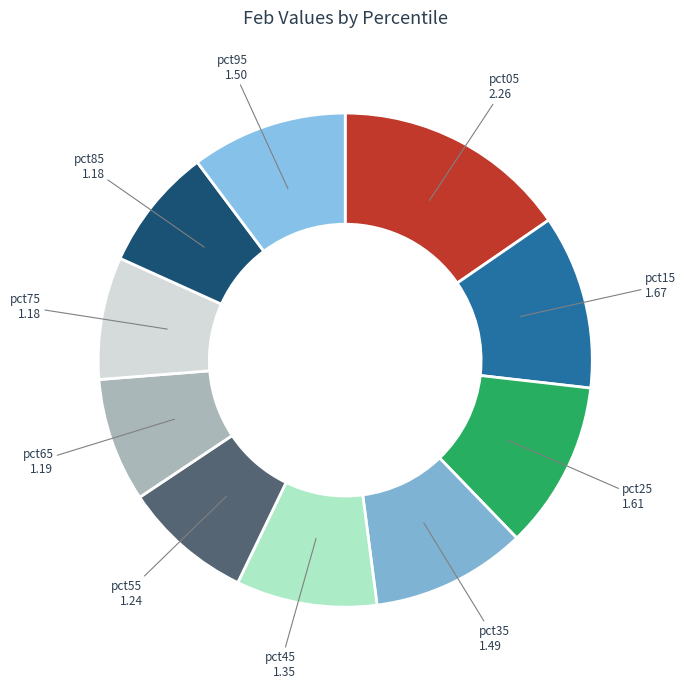

True or false: pct05 accounts for 15% of the total.

True